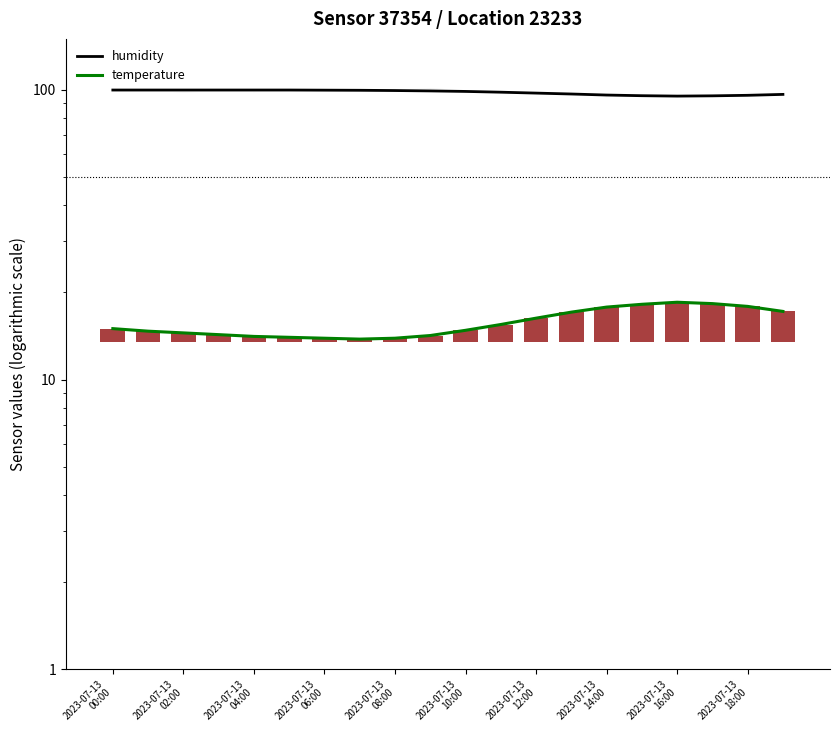

At which label does humidity reach its minimum?

2023-07-13 16:00